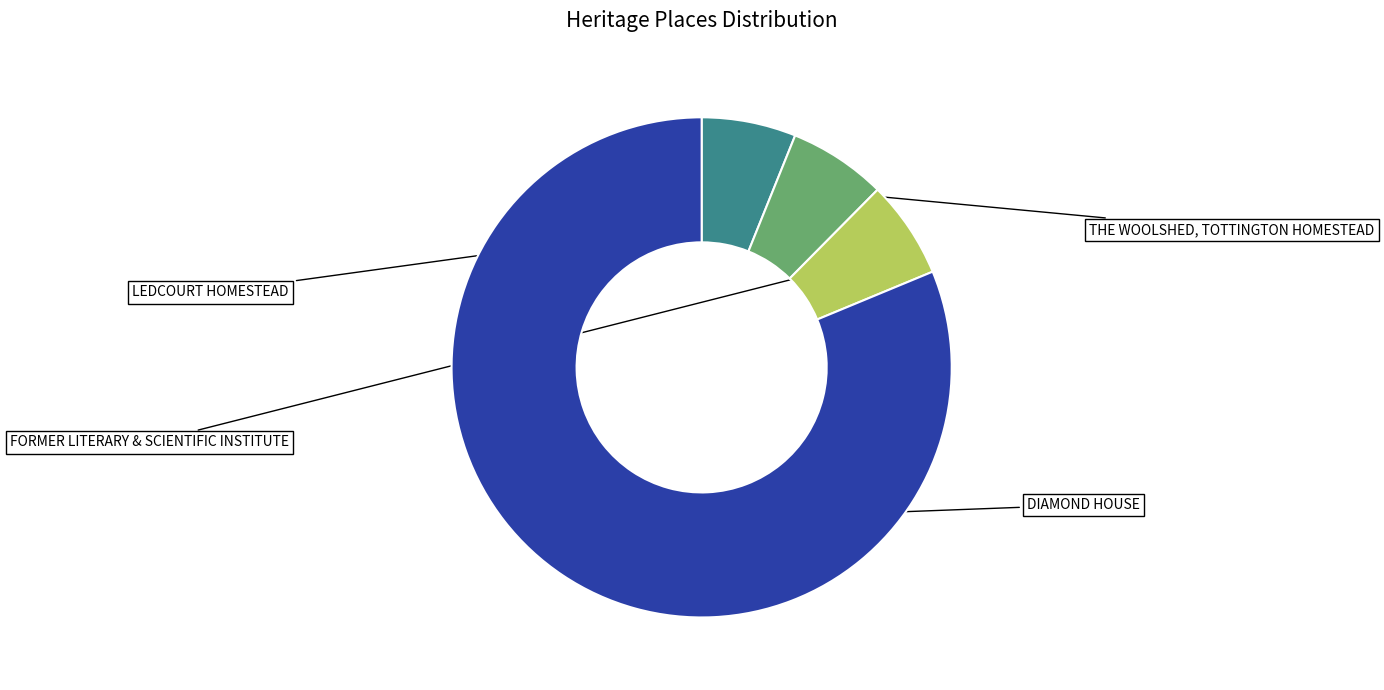

Is there any slice that represents more than half of the pie?

Yes